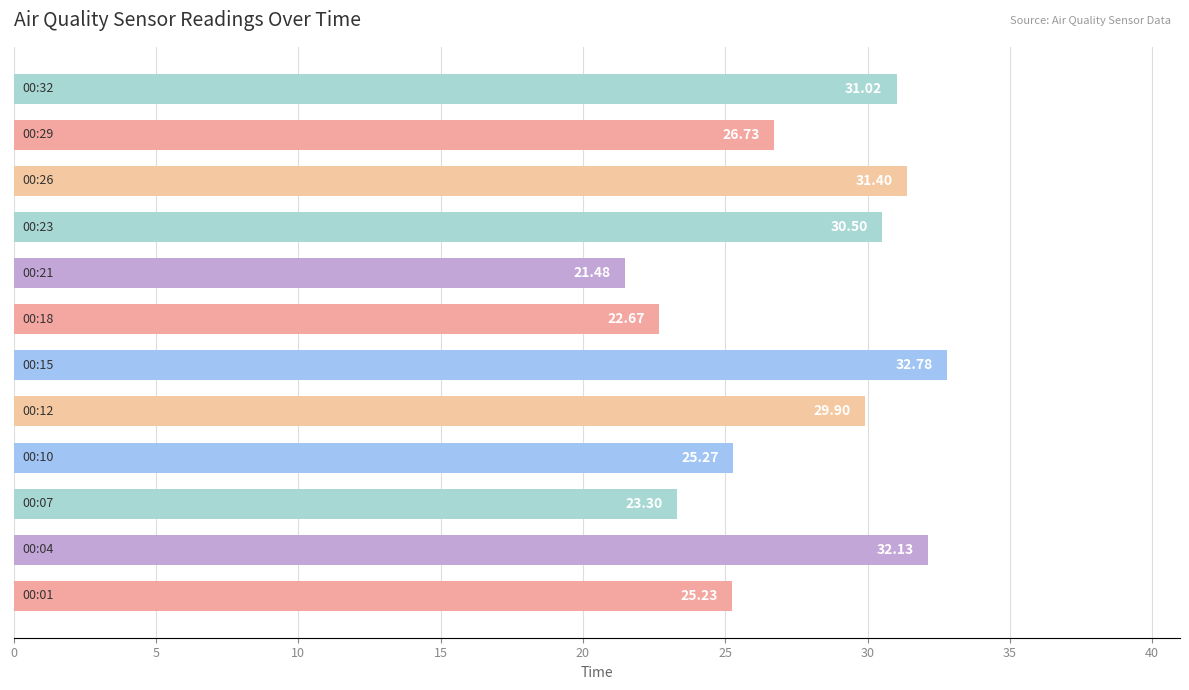

What is the sum of all values?

332.4